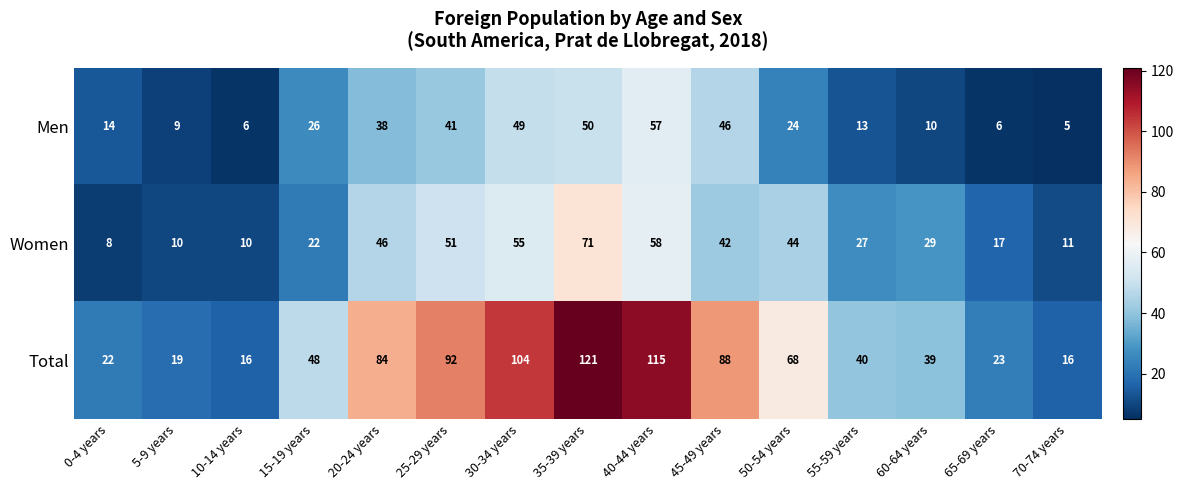

What is the sum of all Men values?

394